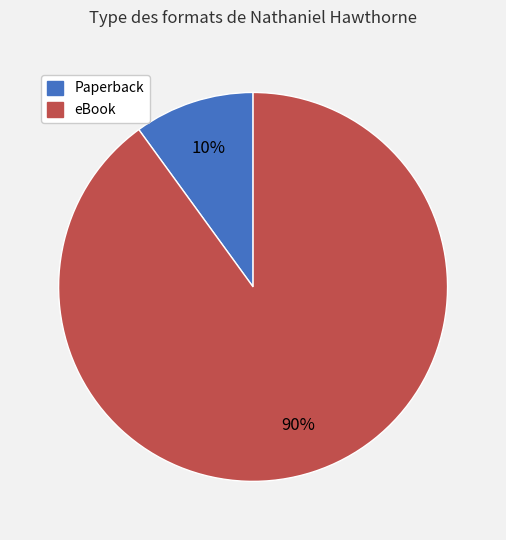

The Paperback slice represents 10% of the pie. True or false?

True